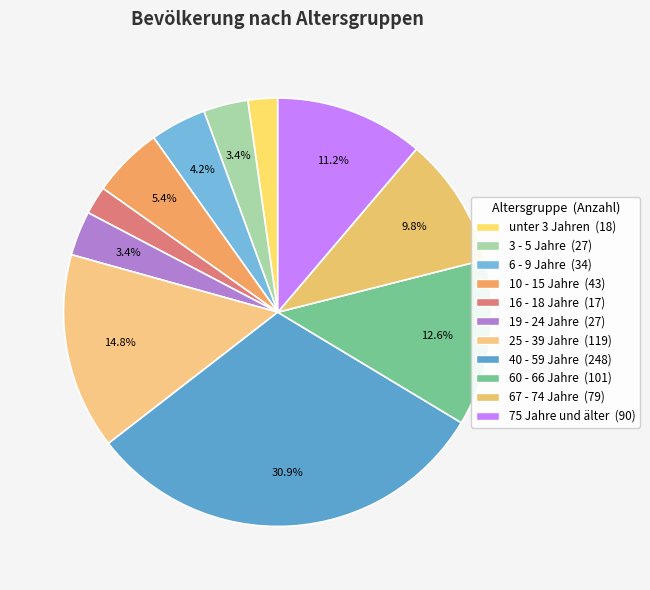

To the nearest percent, what is the combined percentage of unter 3 Jahren and 67 - 74 Jahre?

12%